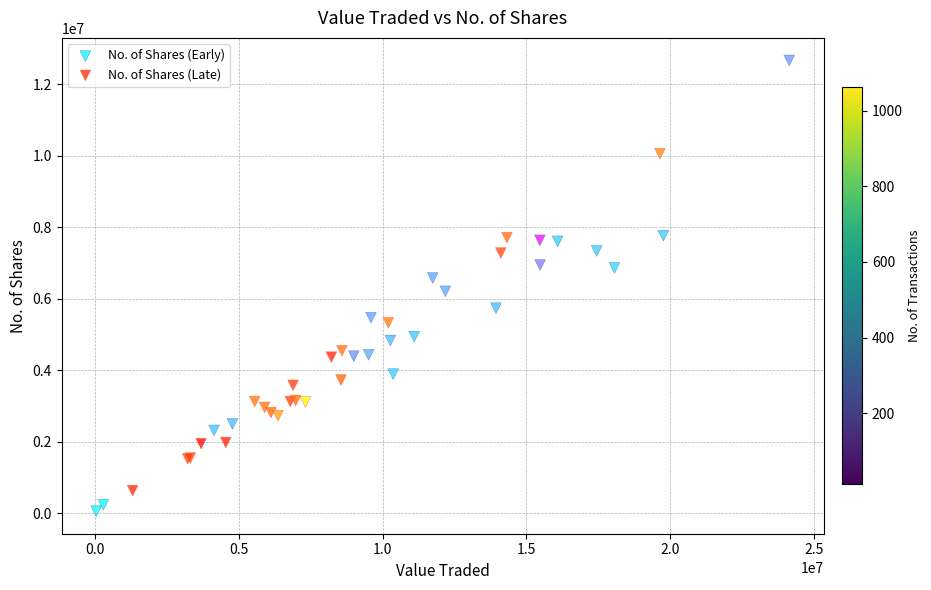

Which series contains the lowest Y value?

No. of Shares (Early)